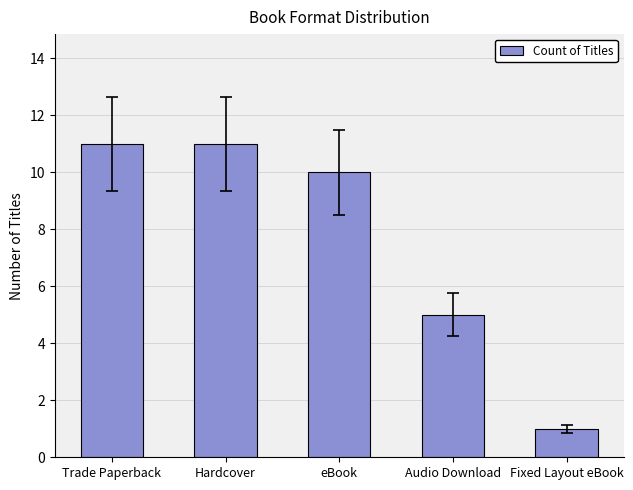

Reading left to right, what are all the values shown in this chart?

Trade Paperback=11	Hardcover=11	eBook=10	Audio Download=5	Fixed Layout eBook=1